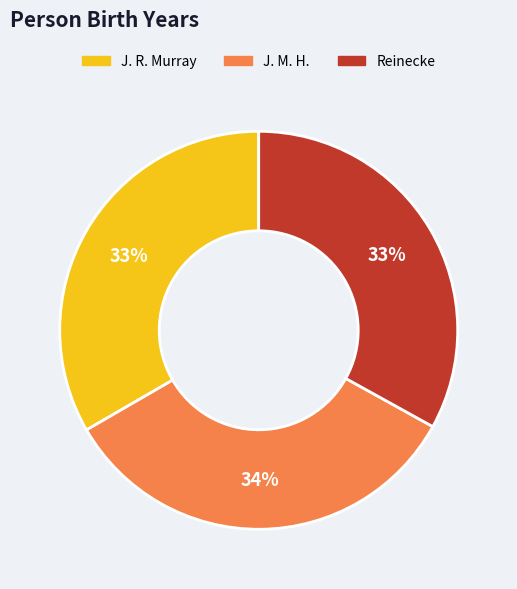

What percentage is the J. M. H. slice, to the nearest percent?

34%